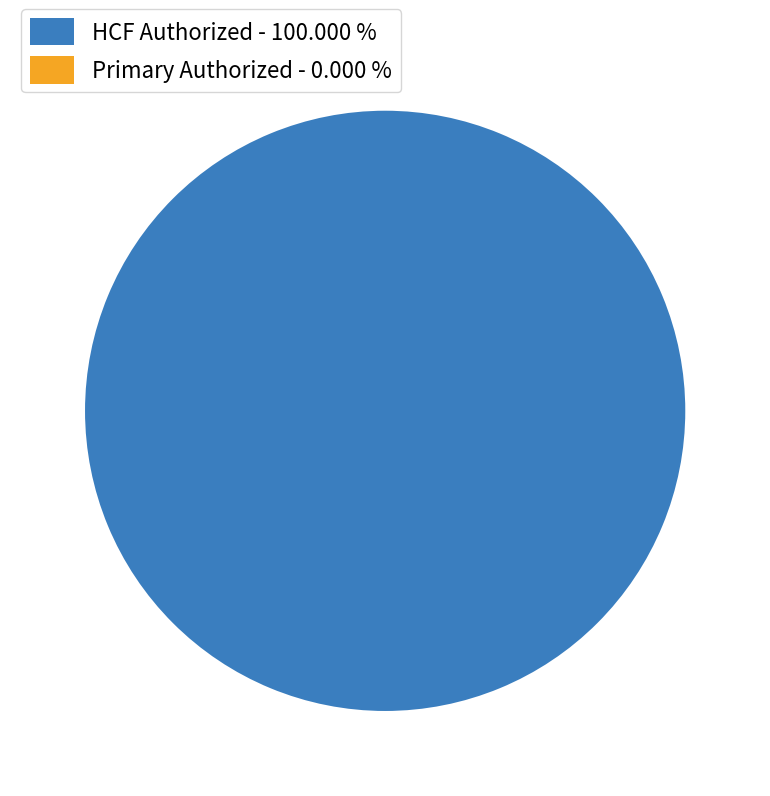

Which category has the smallest portion of the pie?

Primary Authorized